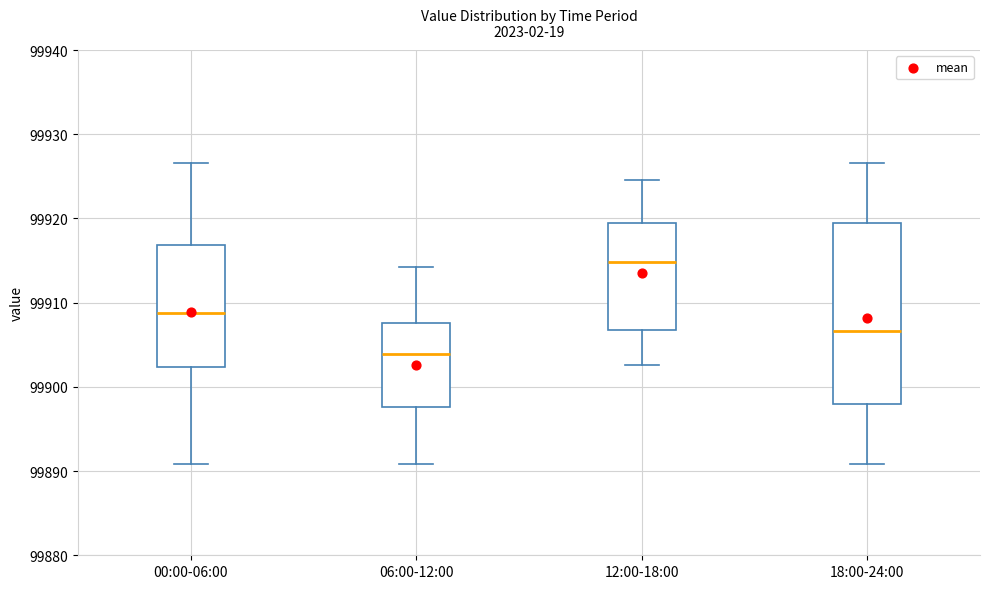

Which box's median line is the lowest?

06:00-12:00